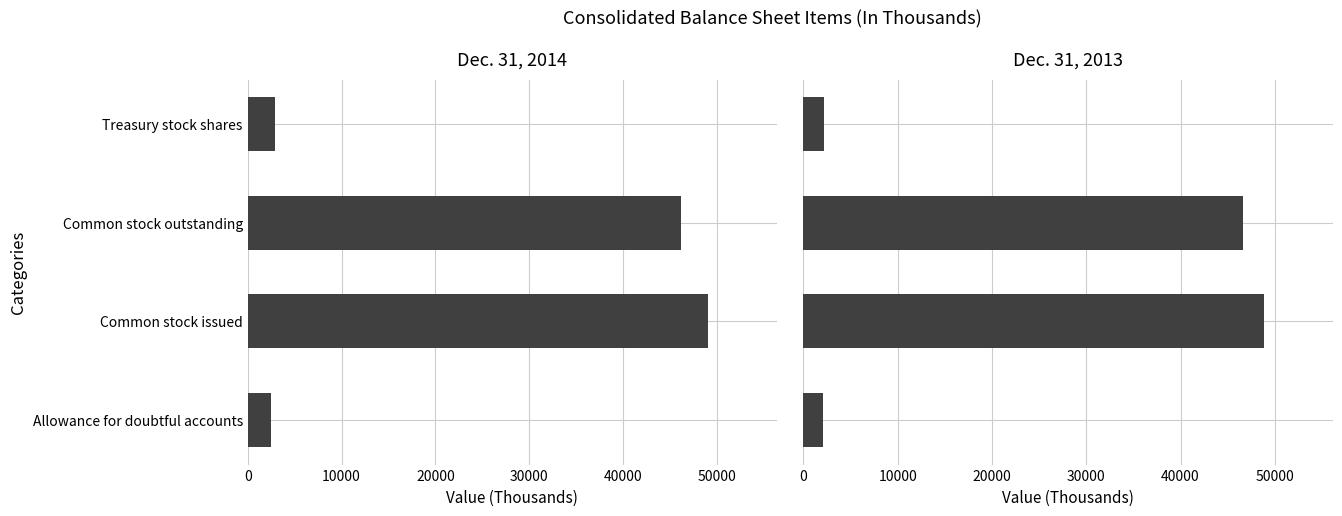

Read the Dec. 31, 2013 value at Common stock issued, to the nearest 100.

48800